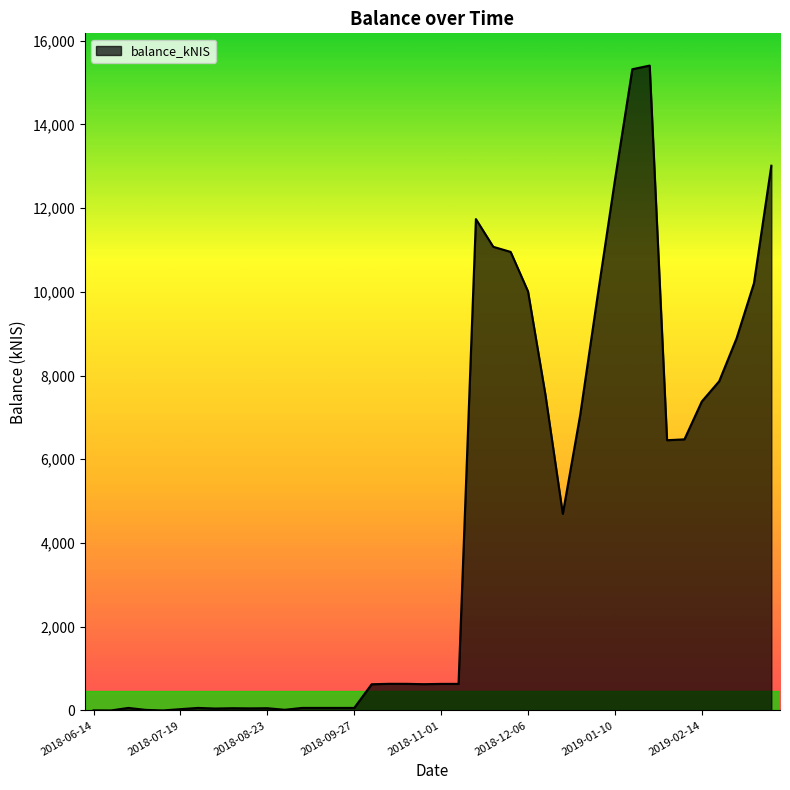

What is the greatest value displayed?

15403.6